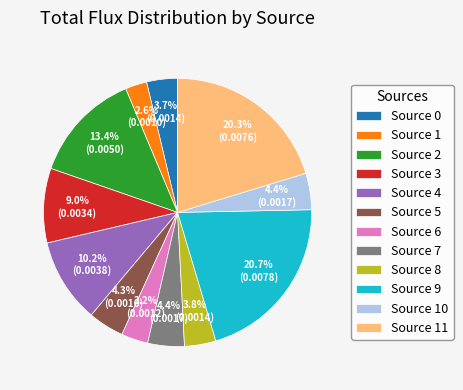

To the nearest percent, what portion does Source 5 represent?

4%